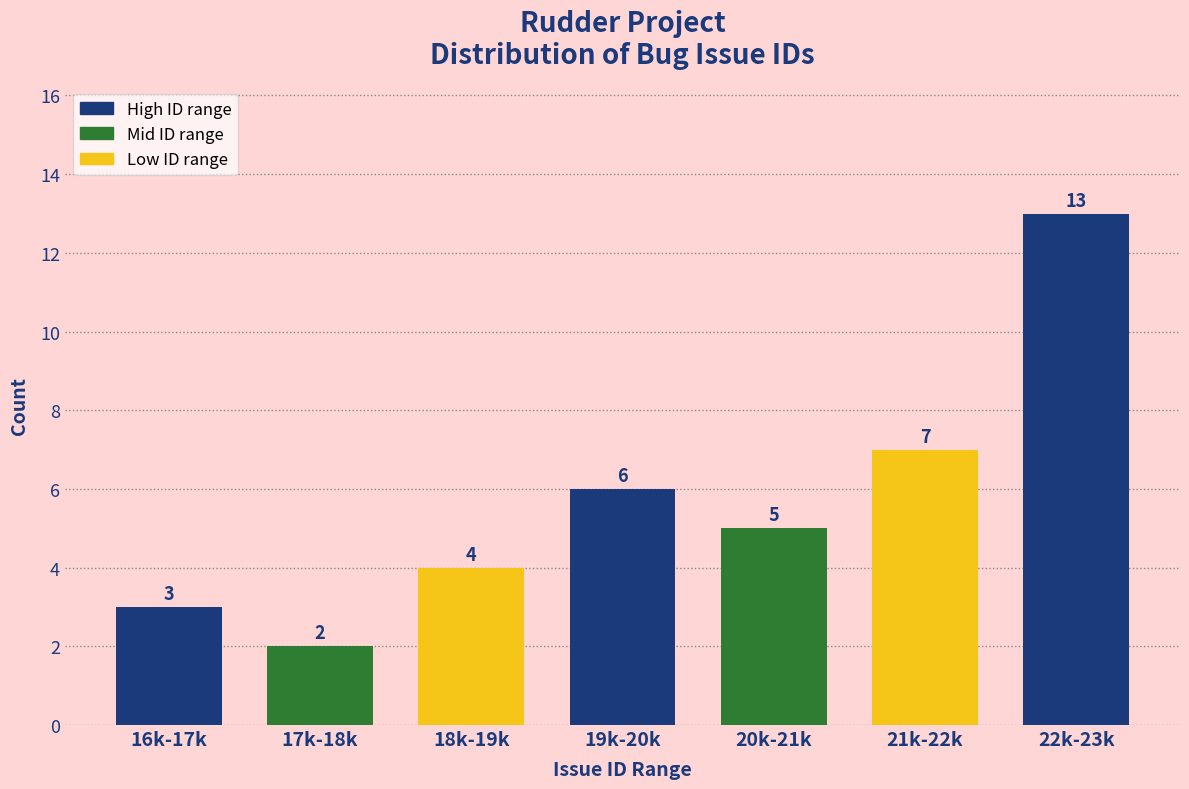

Reading left to right, what are all the values shown in this chart?

16k-17k=3	17k-18k=2	18k-19k=4	19k-20k=6	20k-21k=5	21k-22k=7	22k-23k=13